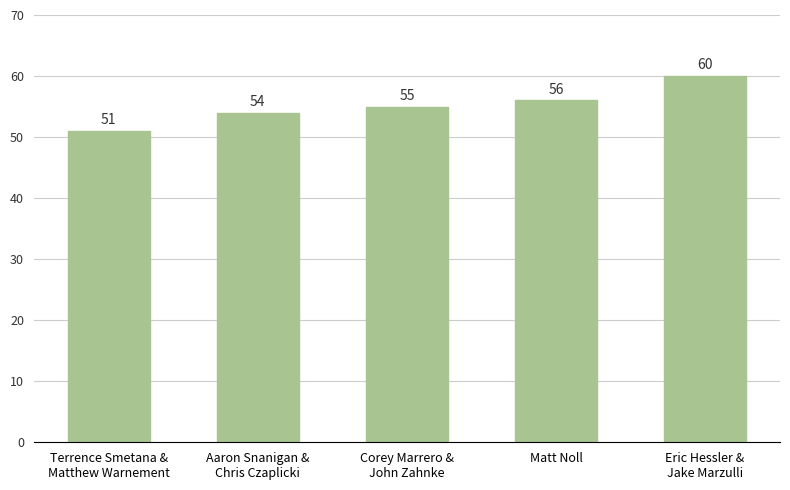

What is the approximate value at Terrence Smetana &
Matthew Warnement?

51